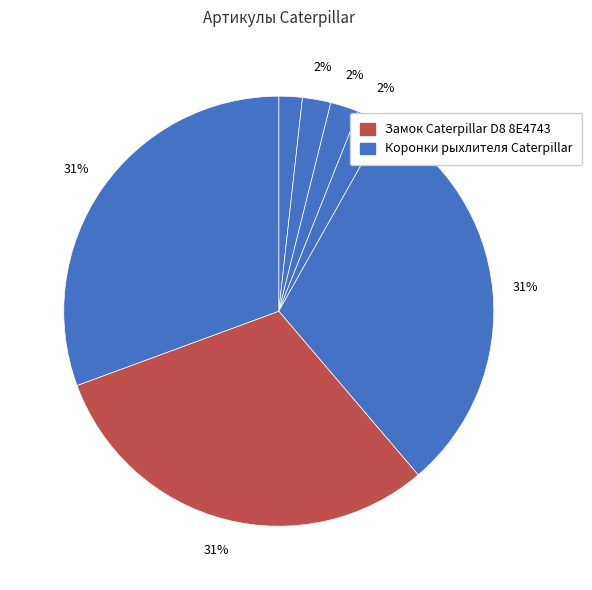

How many segments does this pie chart have?

7